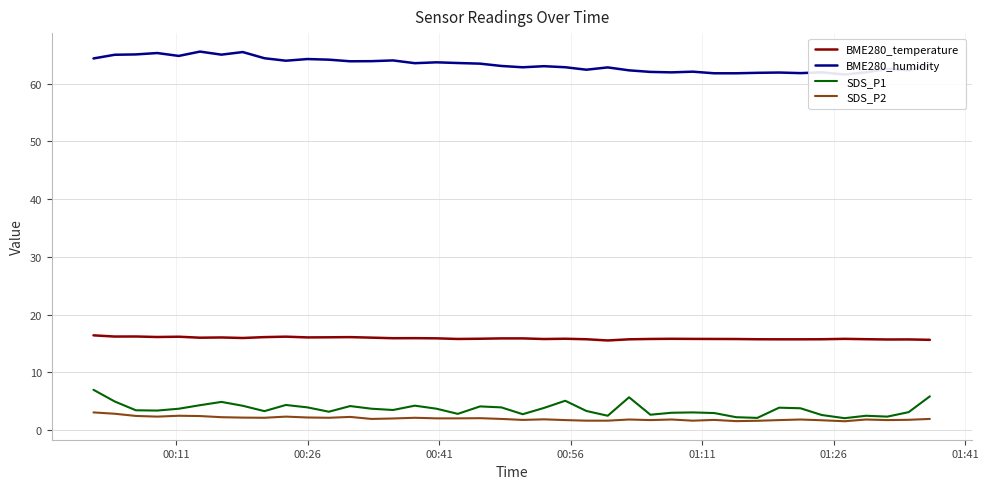

How many lines are shown in the chart?

4